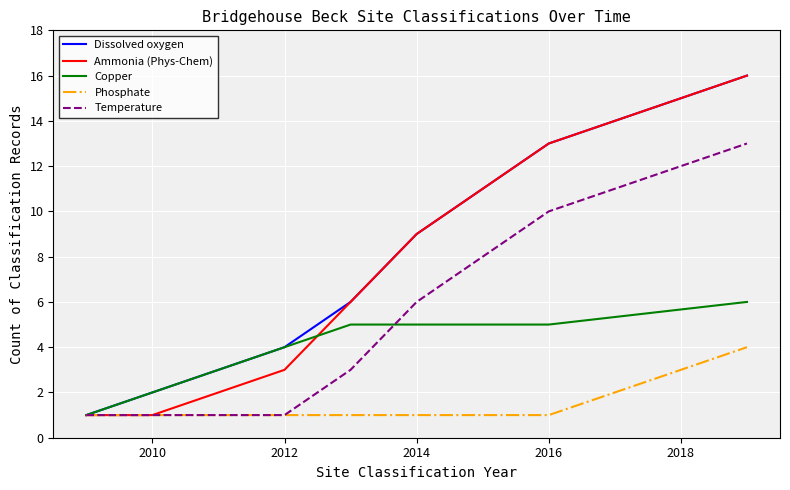

What is the difference between the second highest and second lowest values in the Copper series?

3